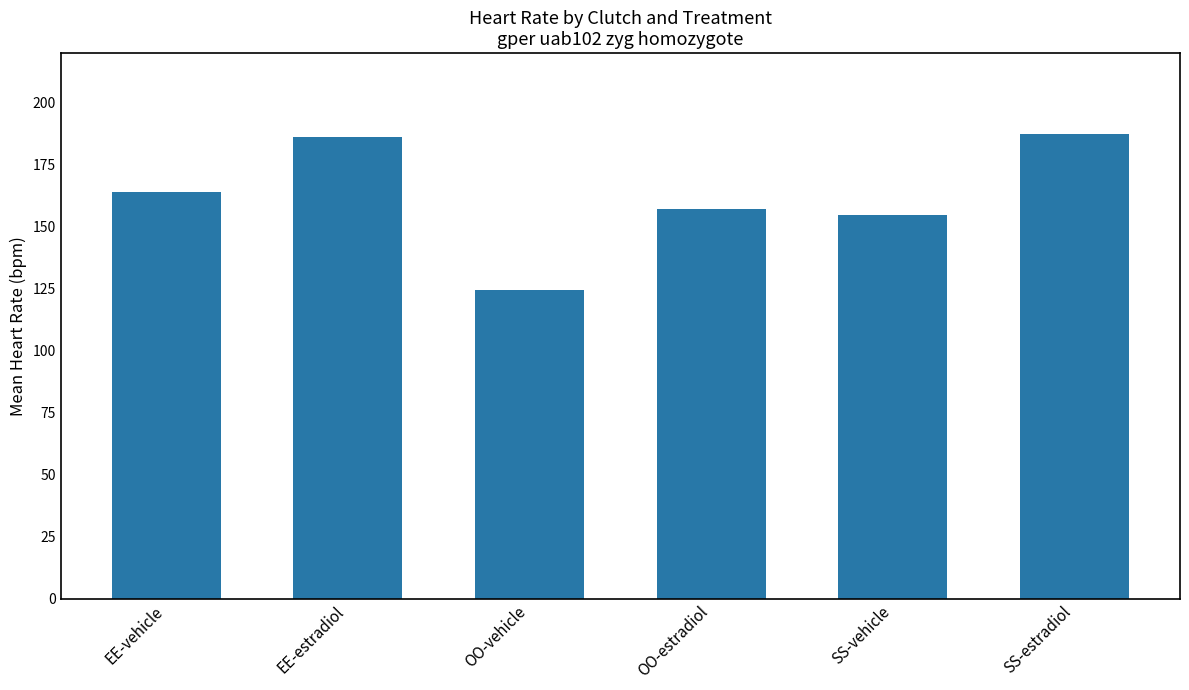

Which category has the lowest value across all series?

OO-vehicle